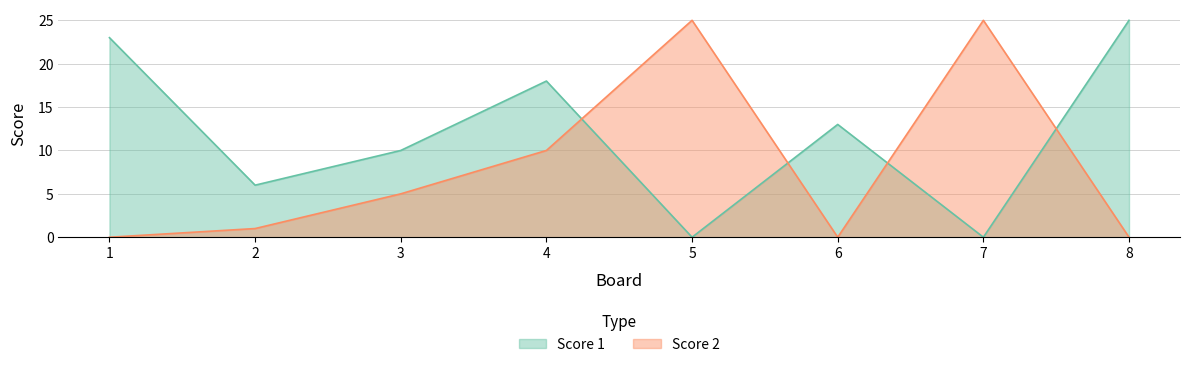

List the labels in order of Score 2 value, smallest first.

1, 6, 8, 2, 3, 4, 5, 7